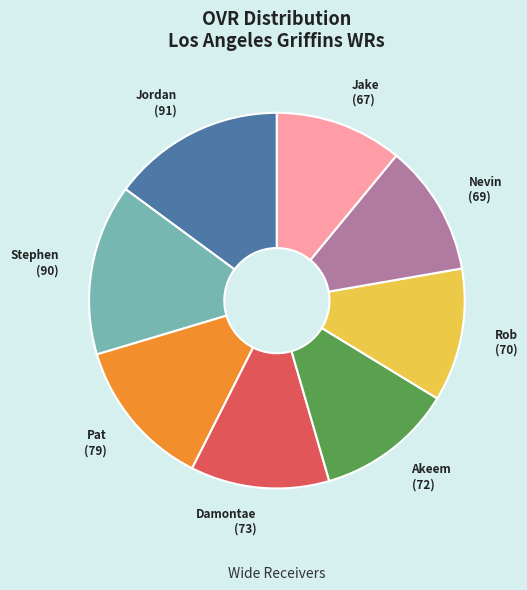

Is there a majority slice in this chart?

No